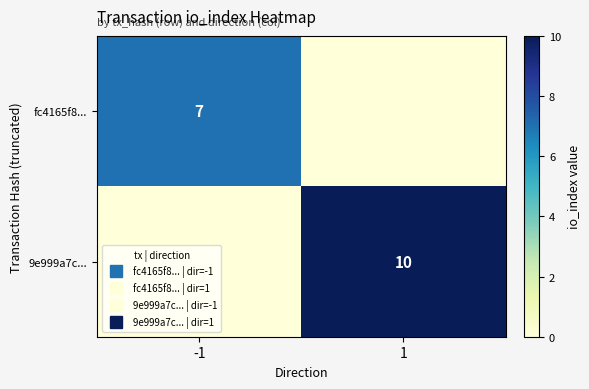

How many fc4165f8... values are between 0 and 7?

2